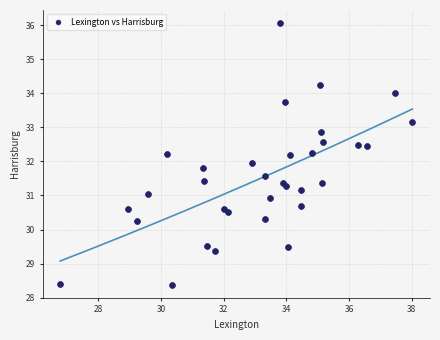

What is the range of X values (max minus min)?

11.2